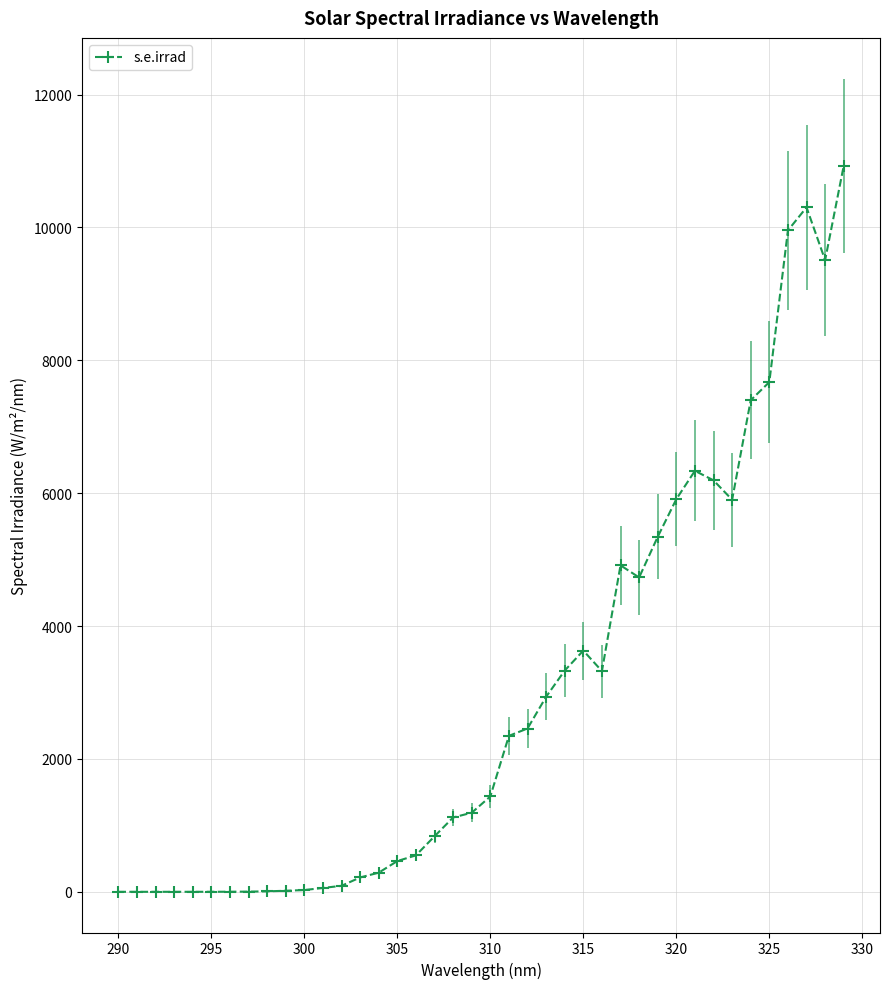

True or false: there are more than 1 points higher than both neighbors.

True